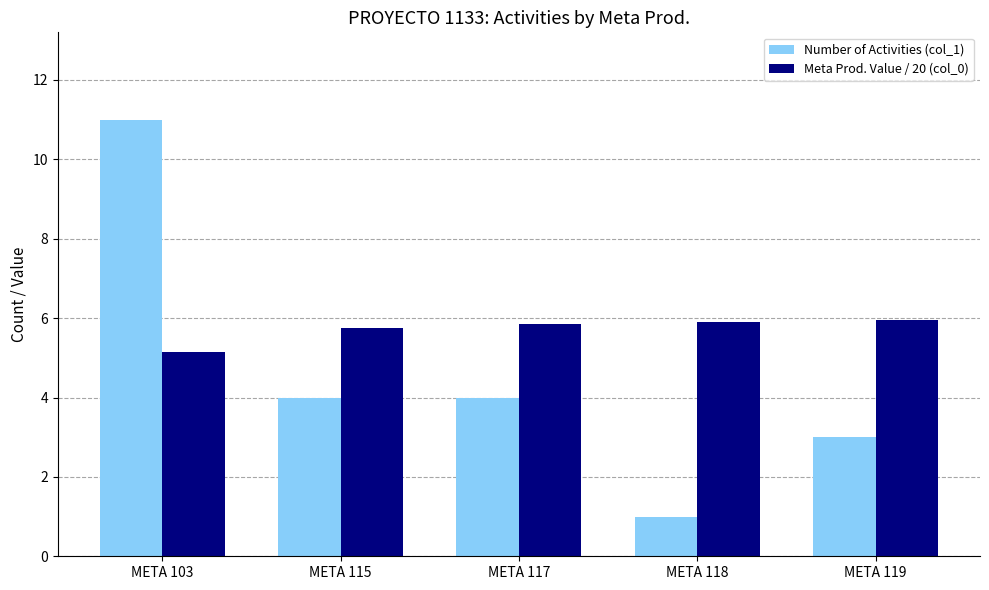

Which category has the highest value across all series?

META 103